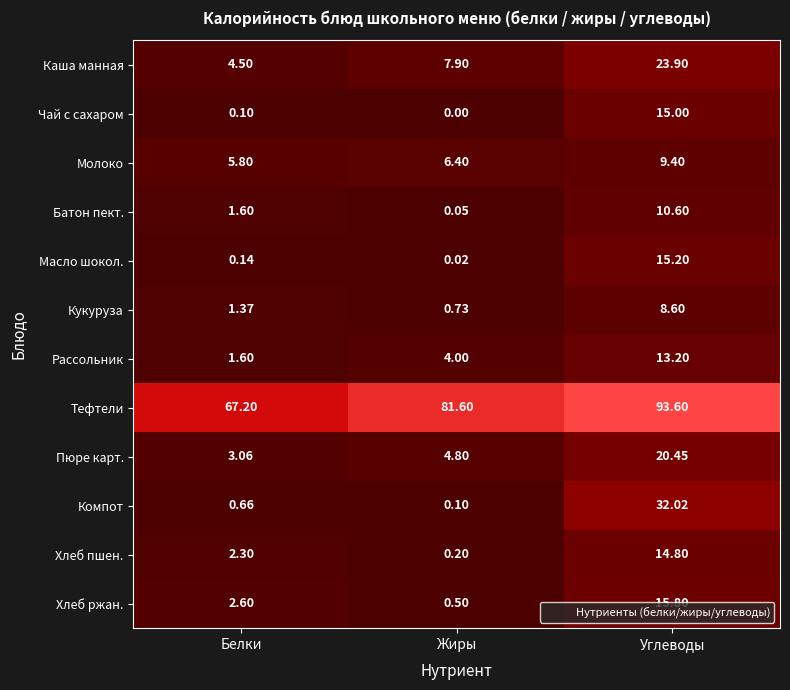

At which category is the sum across all series the highest?

Углеводы